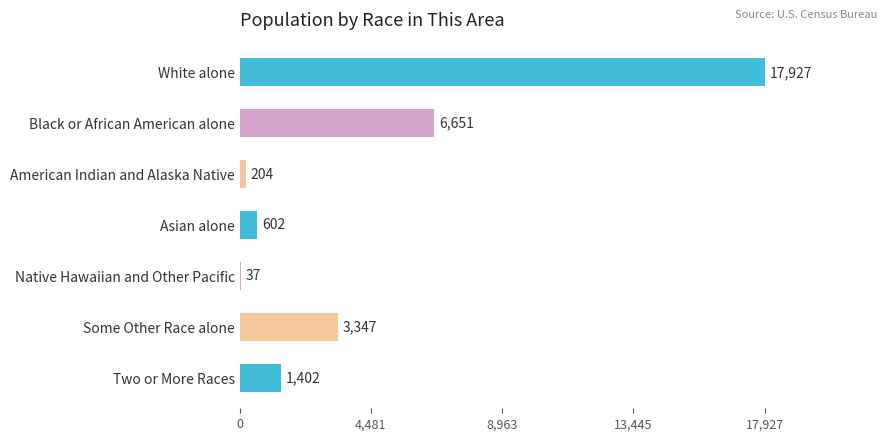

What is the sum of all values?

30170